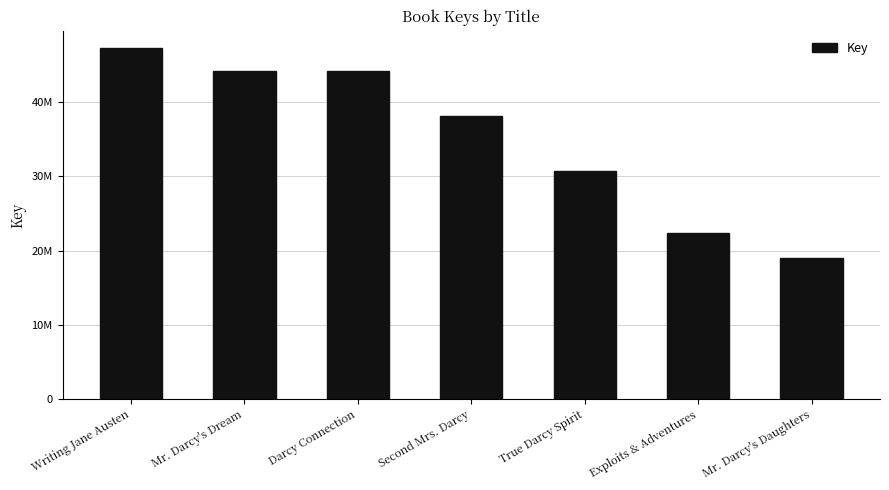

What is the label of the 4th bar from the left?

Second Mrs. Darcy